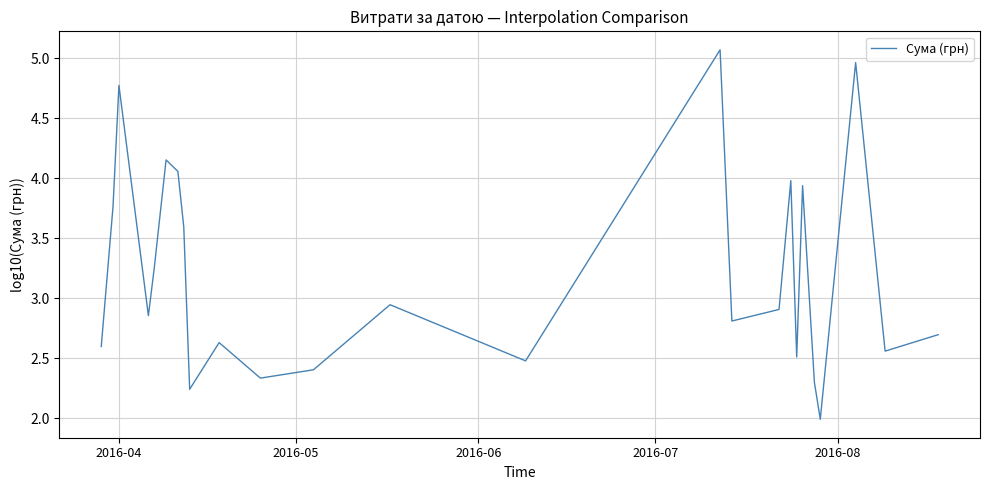

What is the maximum value shown in the chart?

5.1